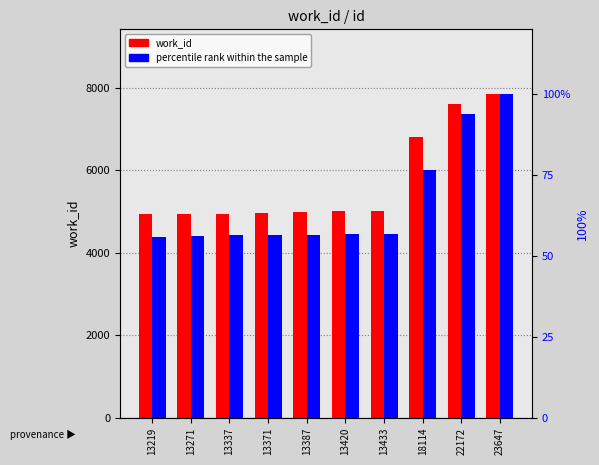

List the series in order of their overall mean, highest first.

work_id, percentile rank within the sample